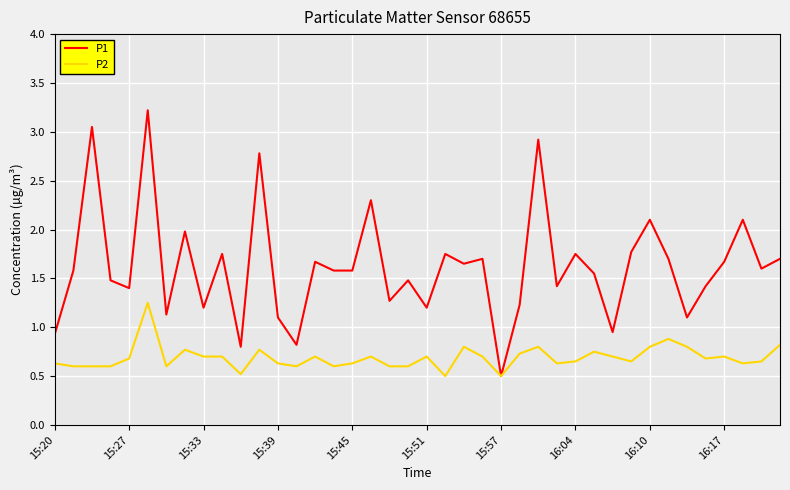

List the series in order of their overall mean, lowest first.

P2, P1